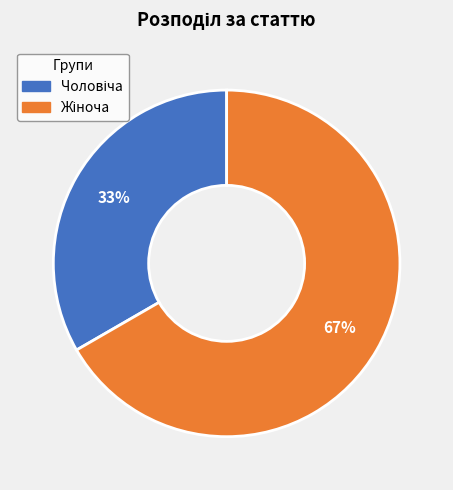

To the nearest percent, what is the average slice percentage?

50%